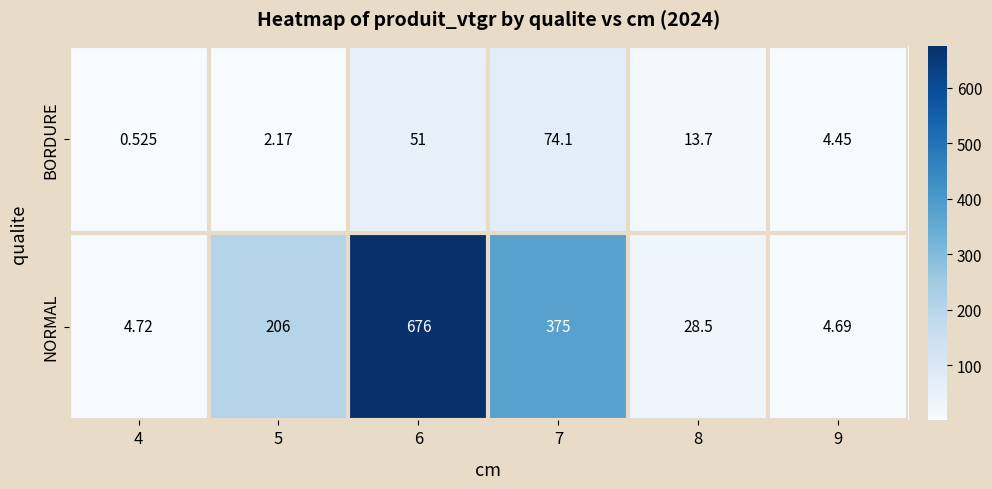

What is the greatest value displayed?

676.0